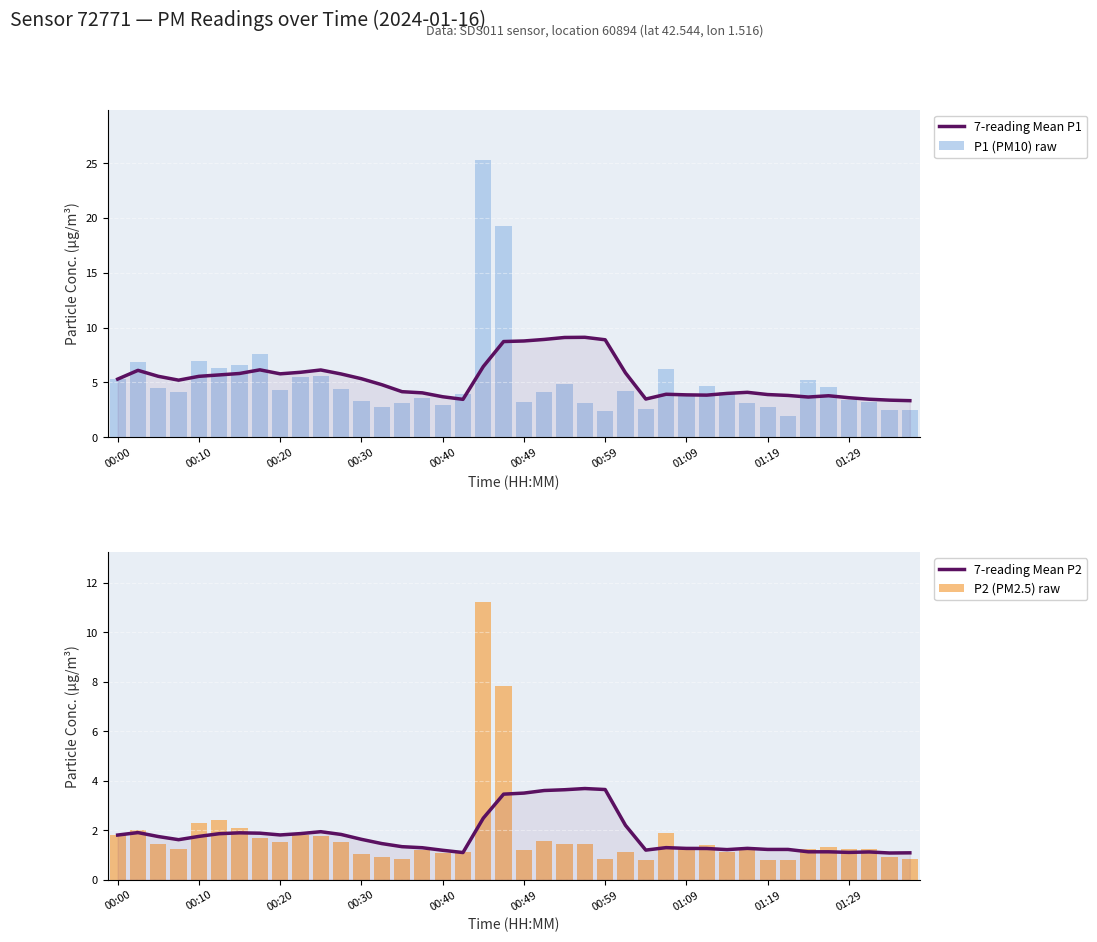

Does the chart contain stacked bars?

No